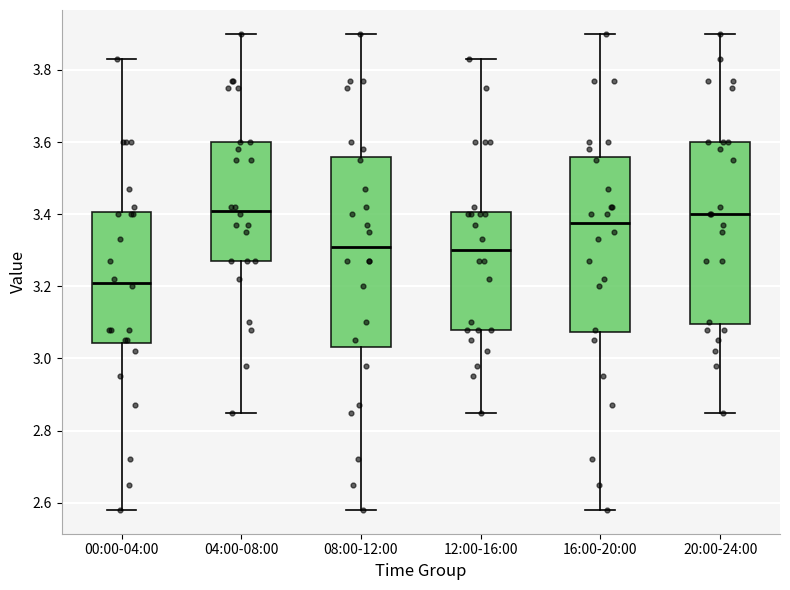

Which box is the tallest, from its lower edge to its upper edge?

08:00-12:00